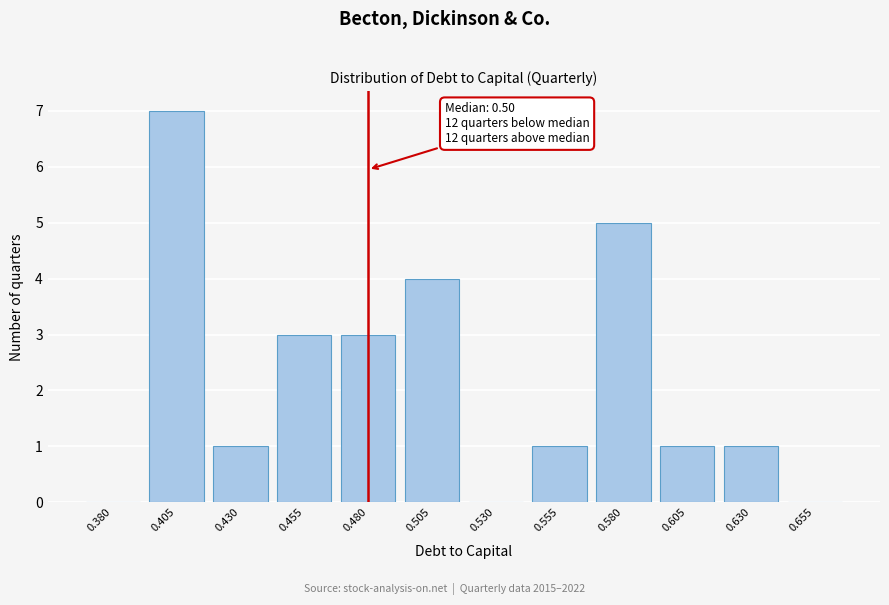

Reading left to right, transcribe all the data shown in this chart.

0.380=0	0.405=7	0.430=1	0.455=3	0.480=3	0.505=4	0.530=0	0.555=1	0.580=5	0.605=1	0.630=1	0.655=0